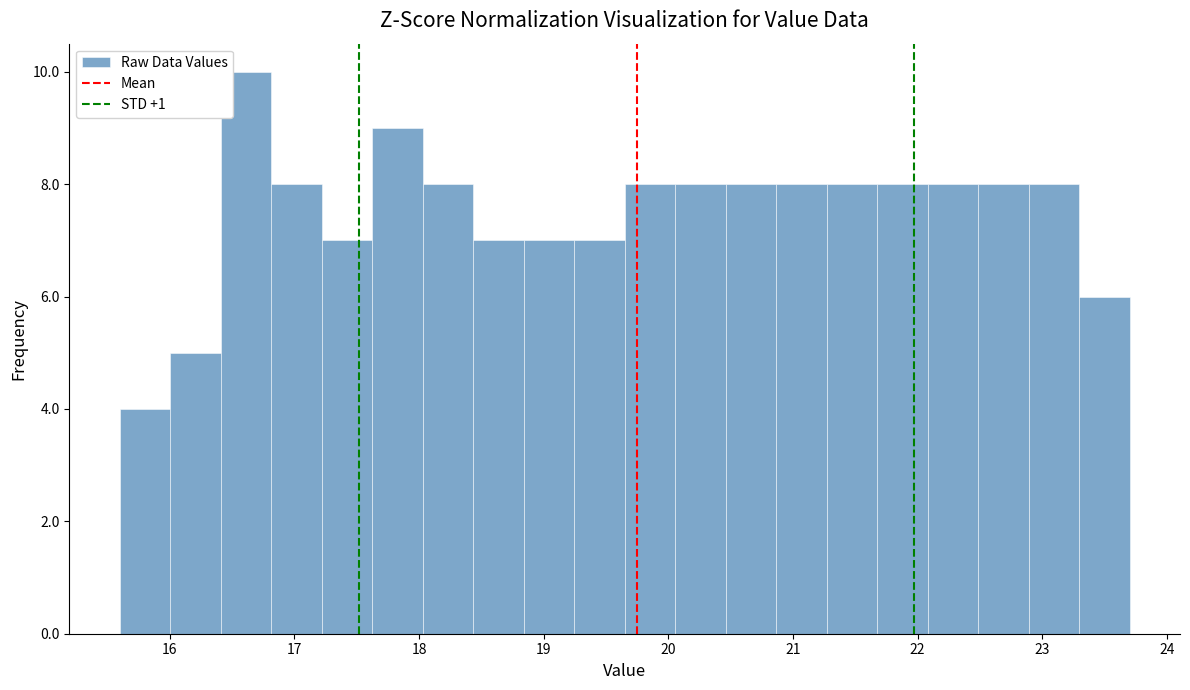

What is the height of the bar covering 18.4 to 18.8 on the x-axis? Neither the bar edges nor the heights are printed on the chart, so give them approximately, as read against the axes.

7